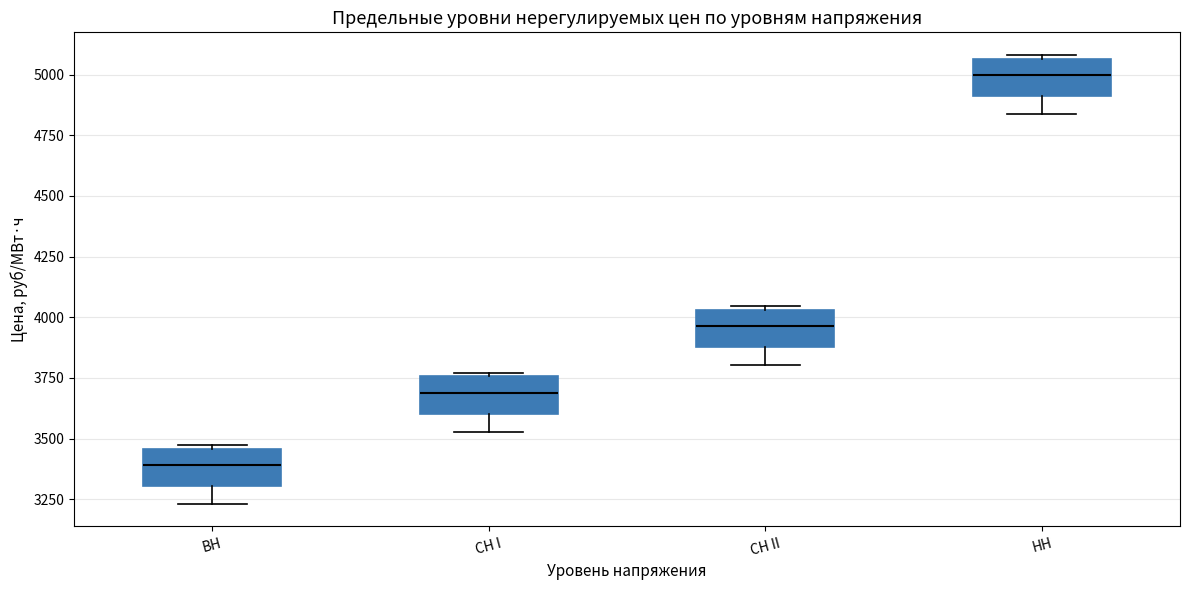

Reading left to right, transcribe this box plot: for each box, give where its median line is, the range the box spans, and where its two whiskers end, as read against the y-axis. The values are not printed on the chart, so give them approximately, as read against the axis.

ВН: median 3400, box 3300 to 3450, whiskers 3250 to 3450 (just above the box's upper edge)
СН I: median 3700, box 3600 to 3750, whiskers 3550 to 3750 (just above the box's upper edge)
СН II: median 3950, box 3900 to 4050, whiskers 3800 to 4050 (just above the box's upper edge)
НН: median 5000, box 4900 to 5050, whiskers 4850 to 5100